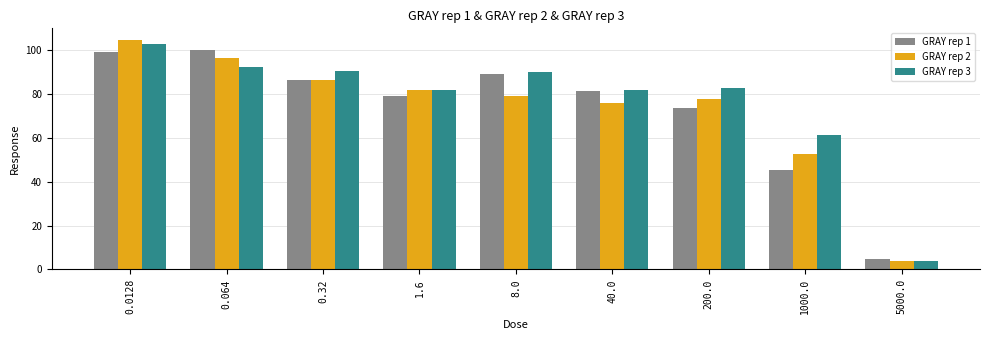

What is the difference between the highest and lowest values at 200.0?

9.1